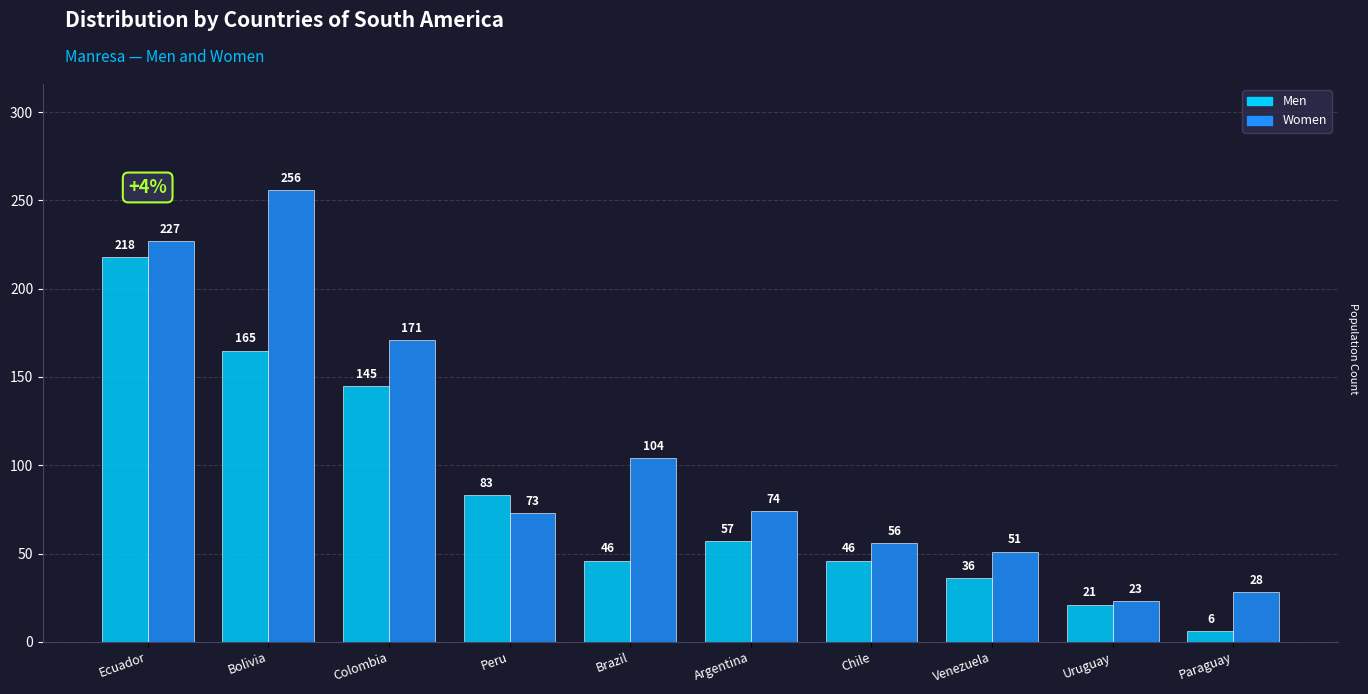

At which category is the sum across all series the highest?

Ecuador